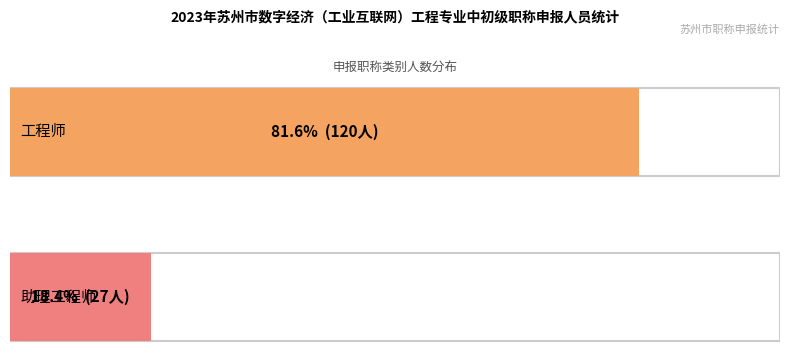

What is the ratio of the value at 助理工程师 to the value at 工程师?

0.2